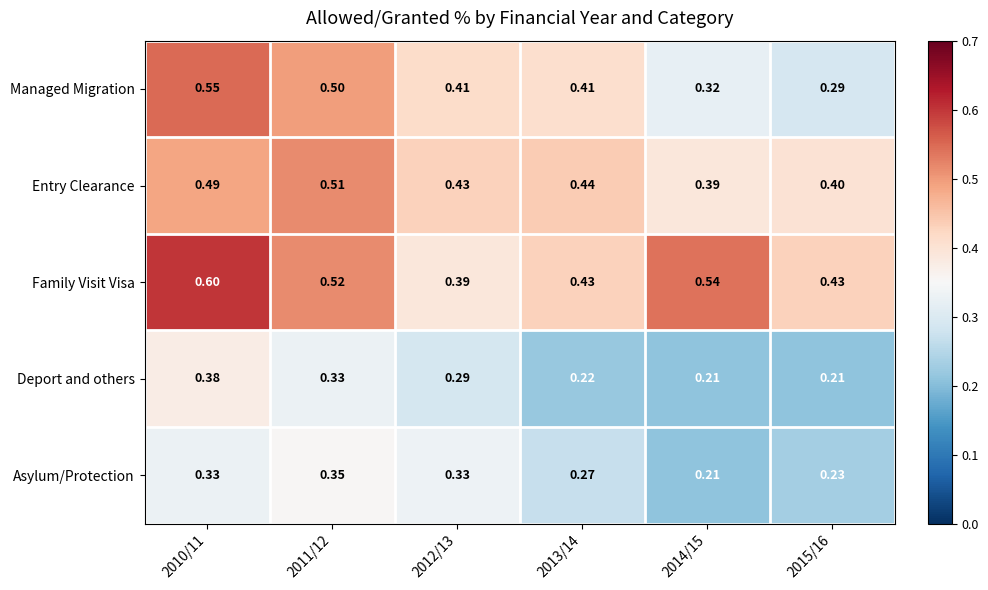

Which series has the largest range (max minus min)?

Managed Migration